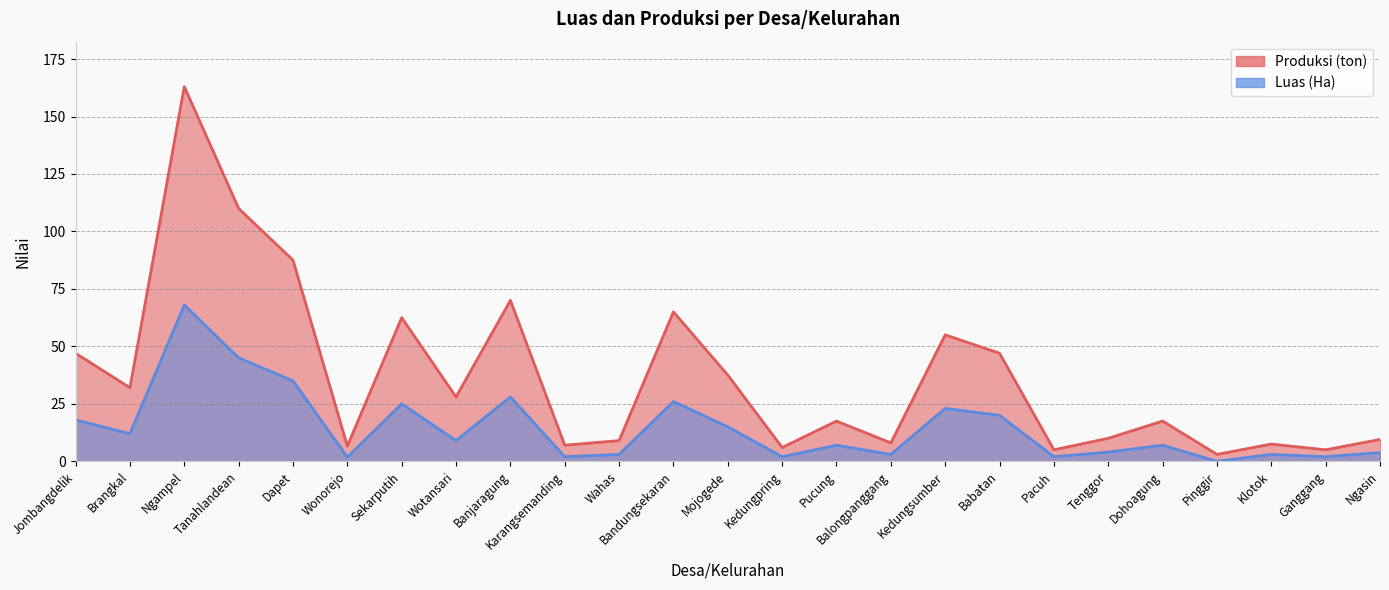

What is the value of the Luas (Ha) point at the 2nd from the left?

12.0